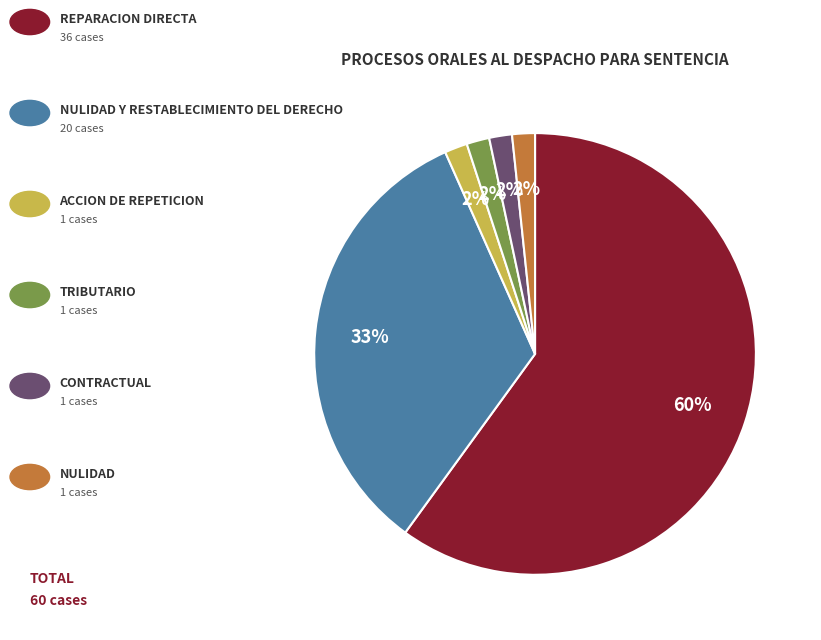

Is there any slice that represents more than half of the pie?

Yes